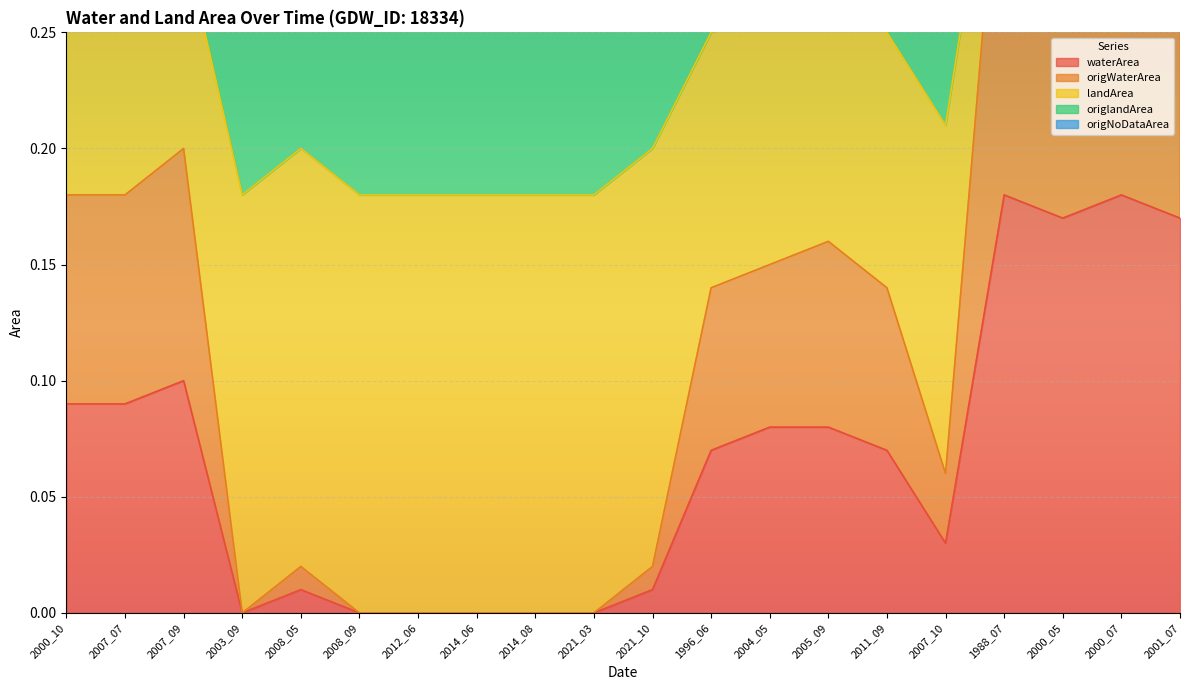

True or false: waterArea and origWaterArea intersect in this chart.

False